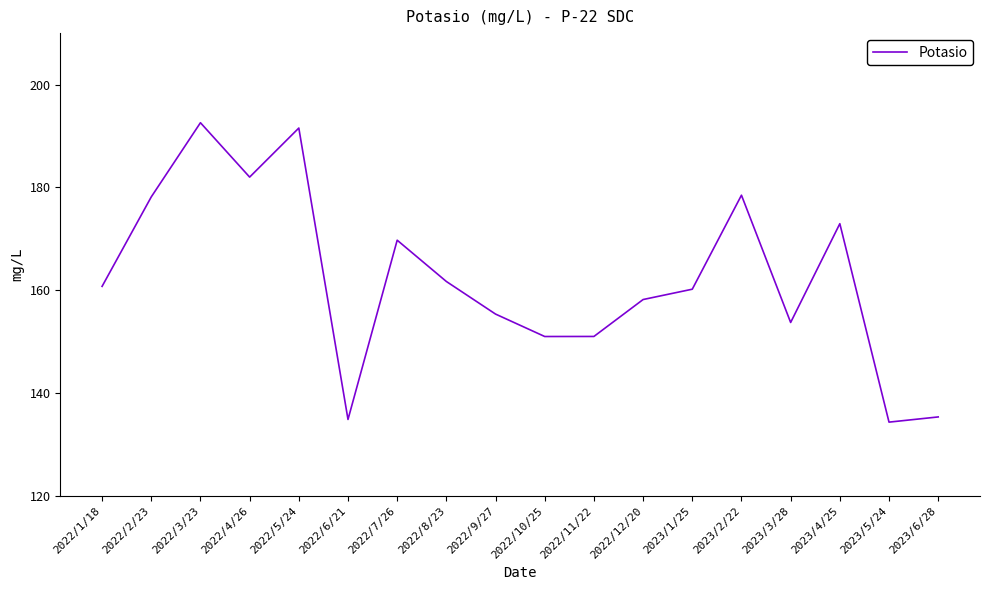

How many lines are shown in the chart?

1